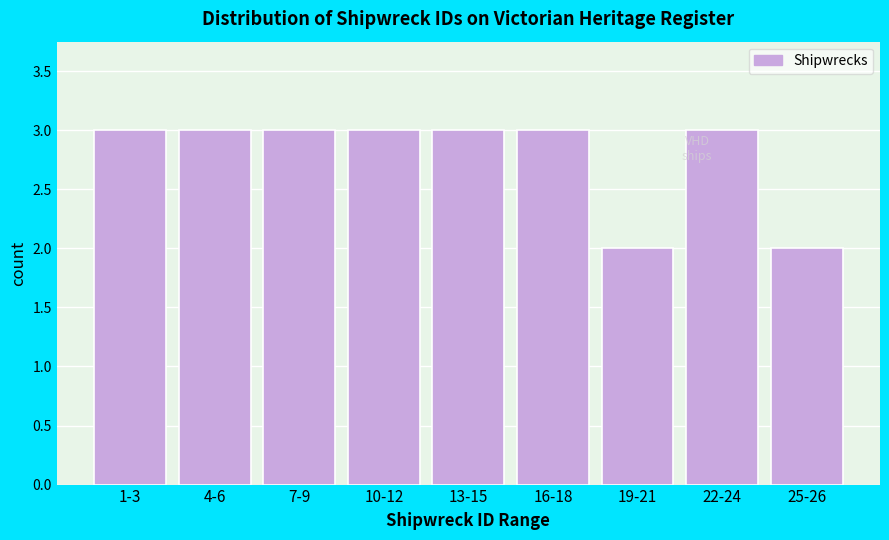

Reading right to left, transcribe all the data shown in this chart.

25-26=2	22-24=3	19-21=2	16-18=3	13-15=3	10-12=3	7-9=3	4-6=3	1-3=3